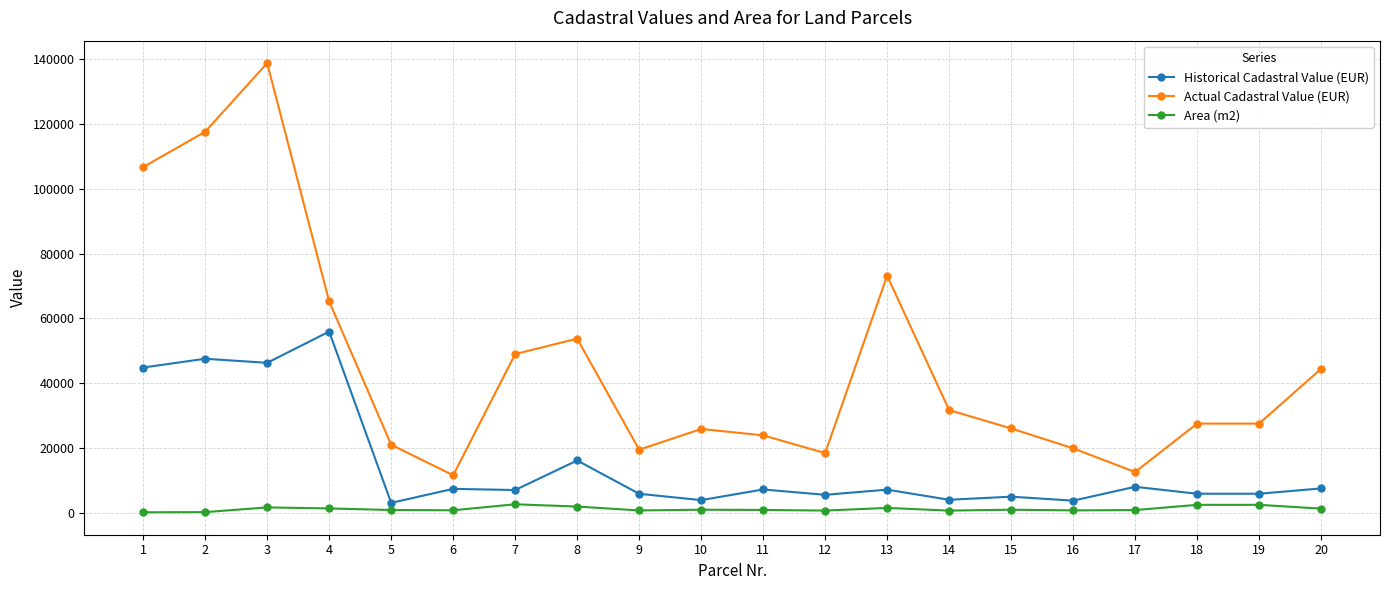

True or false: Actual Cadastral Value (EUR) has a value of 25842.0 at 10.

True